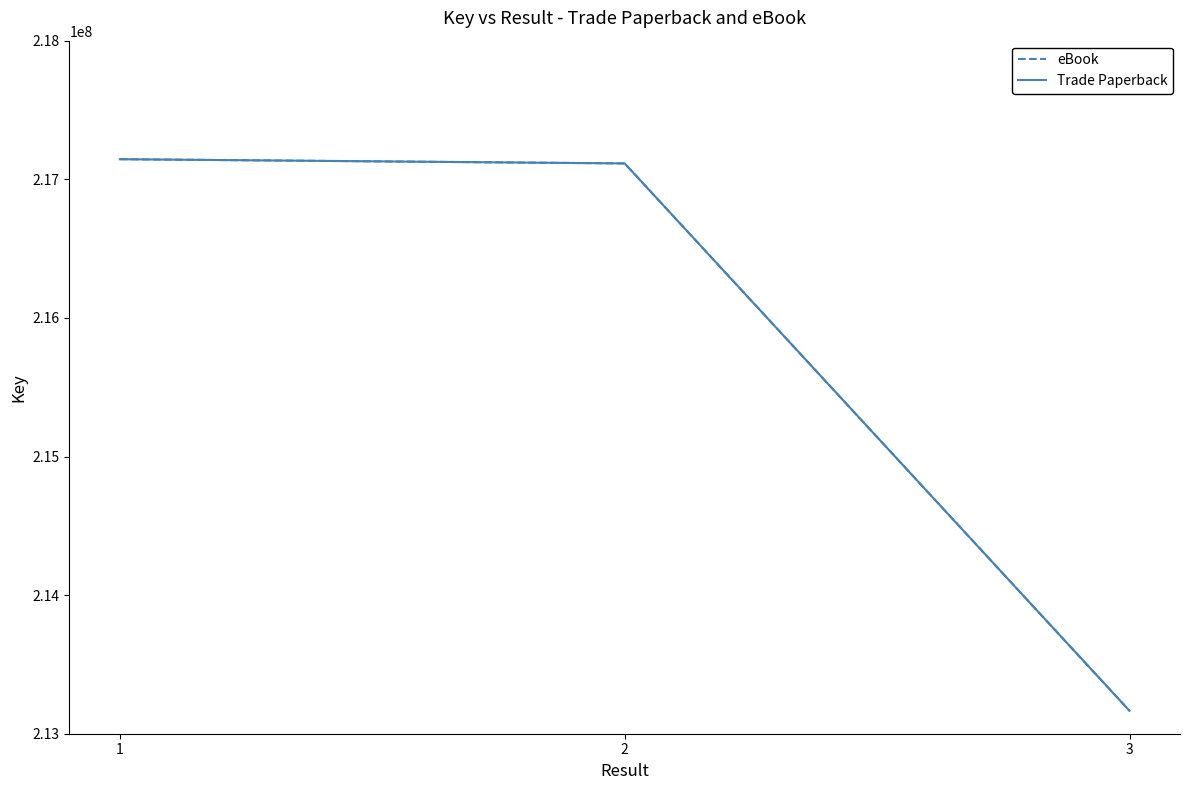

What is the value of the Trade Paperback point at the 2nd from the left?

217114358